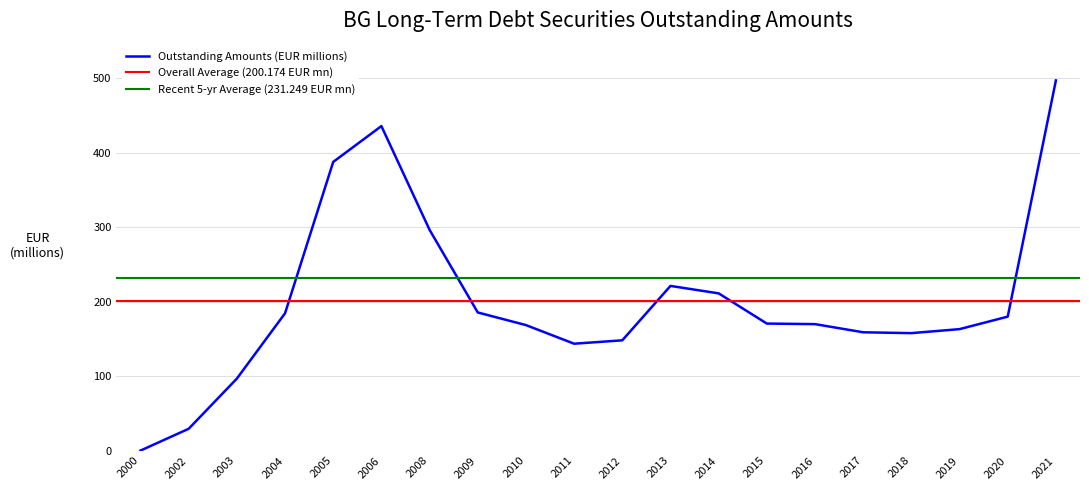

Where does the data first go above 170?

2004